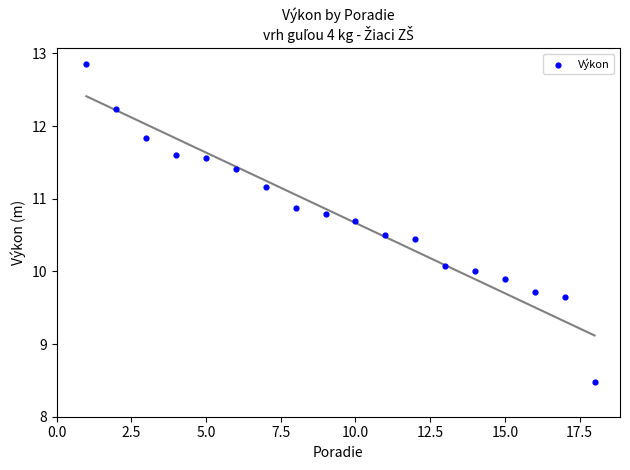

What is the range of X values (max minus min)?

17.0